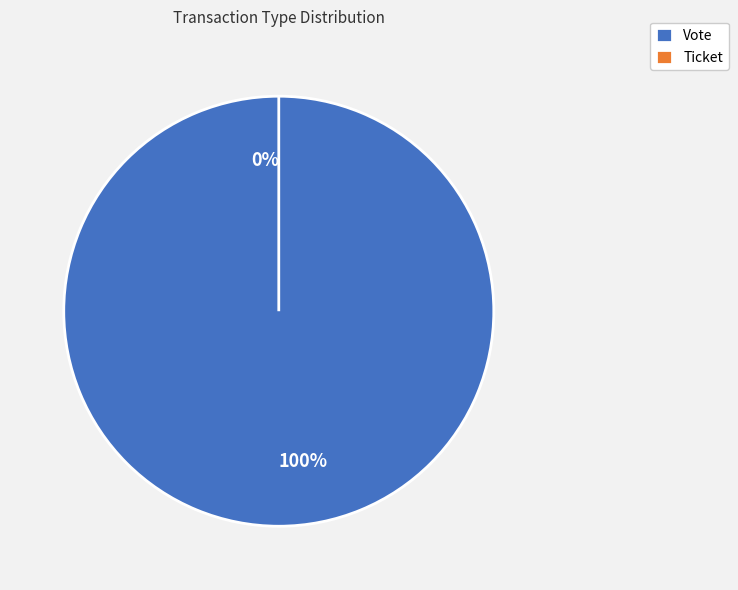

Which slice is the largest?

Vote